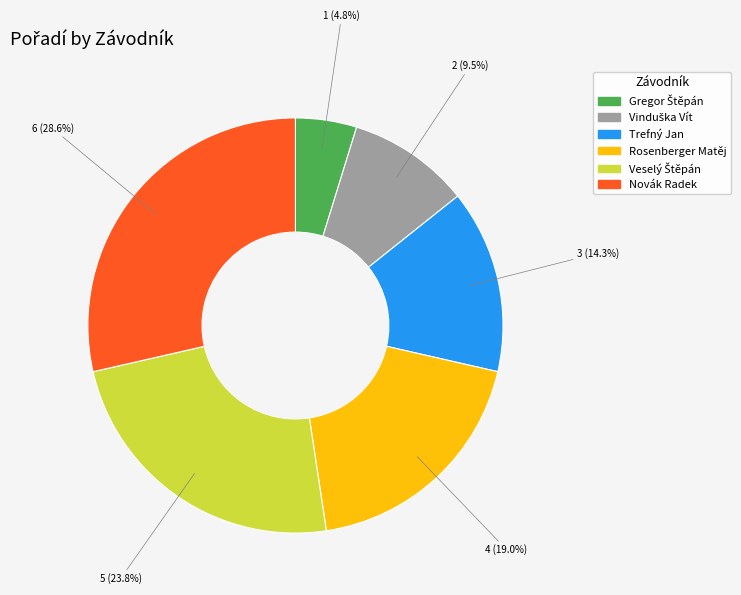

To the nearest percent, what is the average slice percentage?

17%